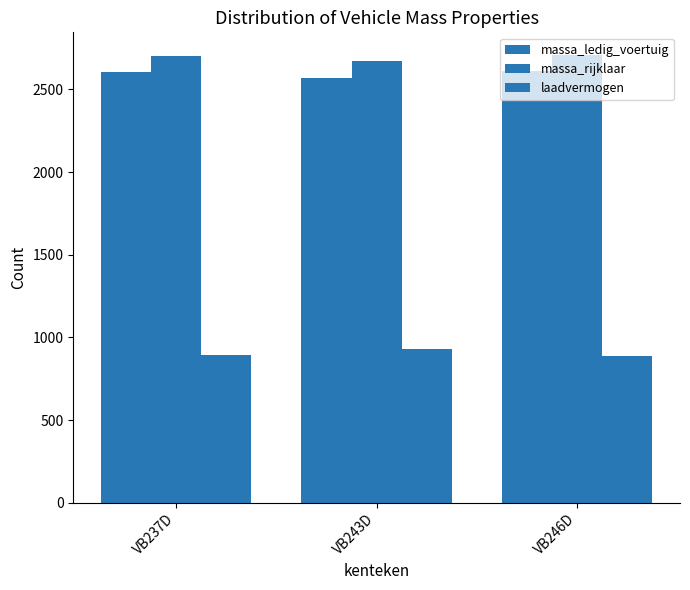

Is the value of laadvermogen at VB246D greater than the value of massa_rijklaar at VB237D?

No